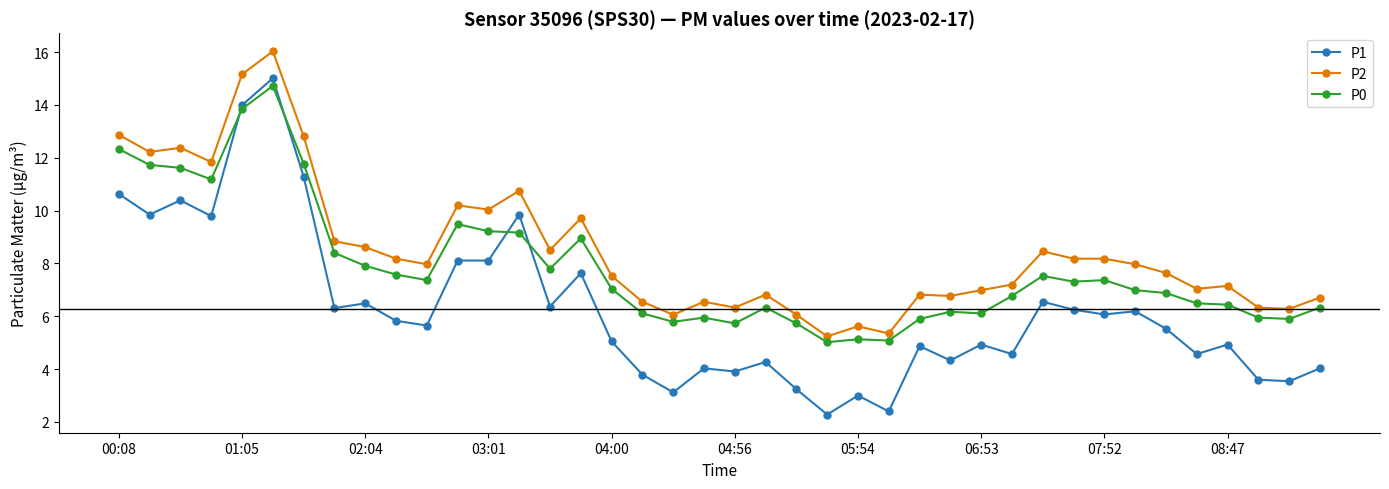

What is the value of the P0 point at the 27th from the left?

5.9